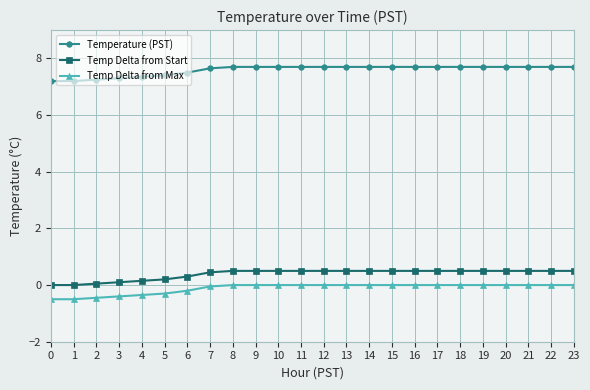

Is it true that Temperature (PST) equals 7.2 at 0?

True